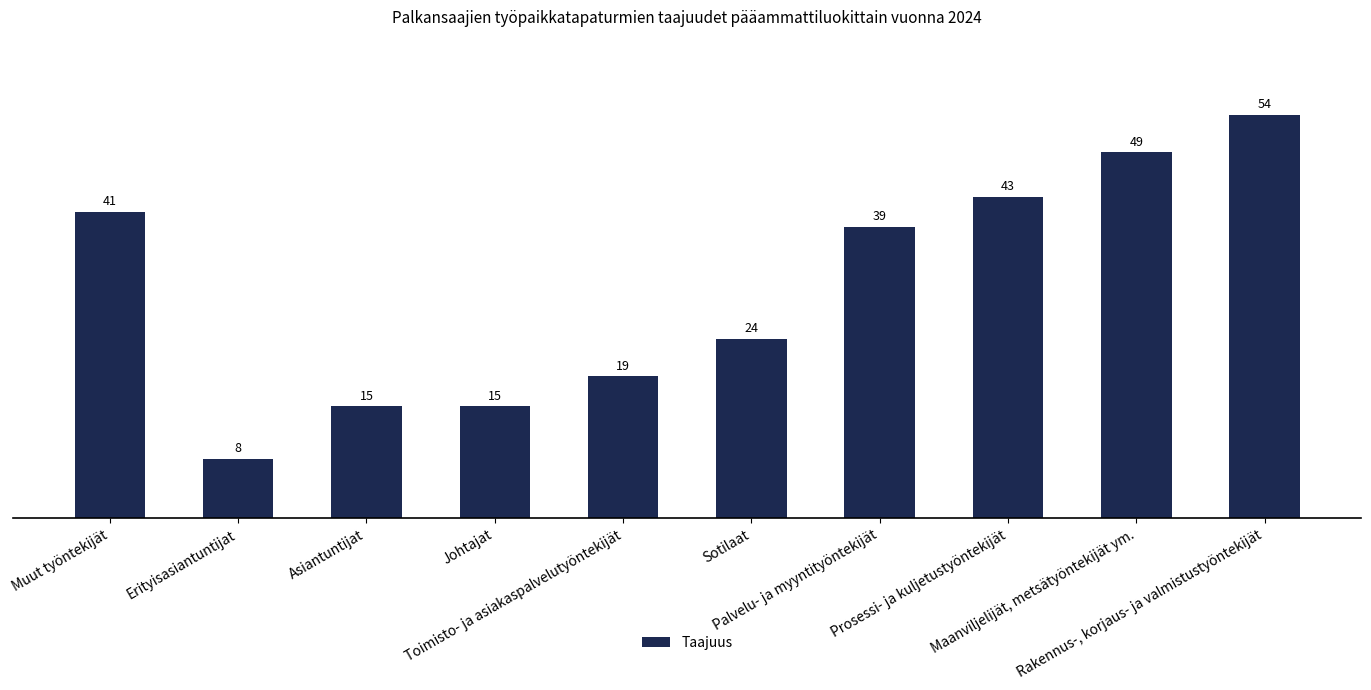

What is the smallest value displayed?

8